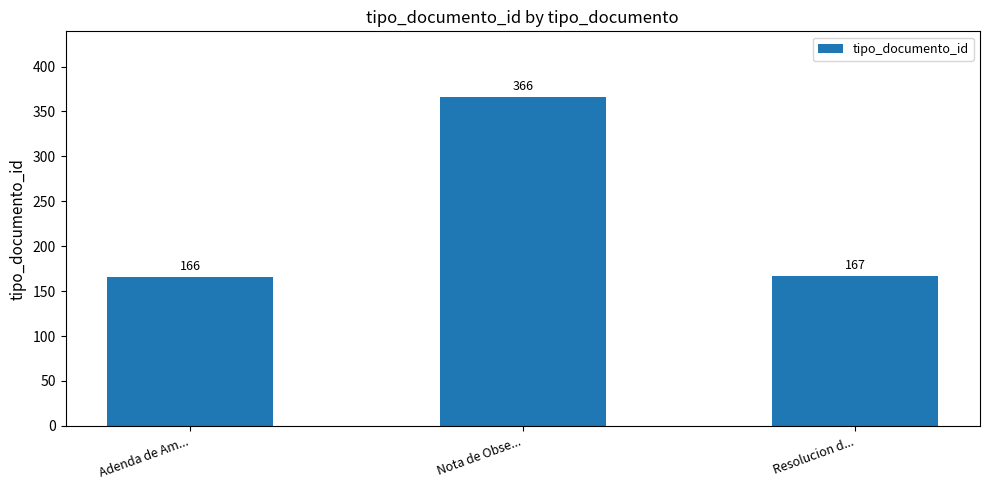

What is the label of the 3rd bar from the right?

Adenda de Am...